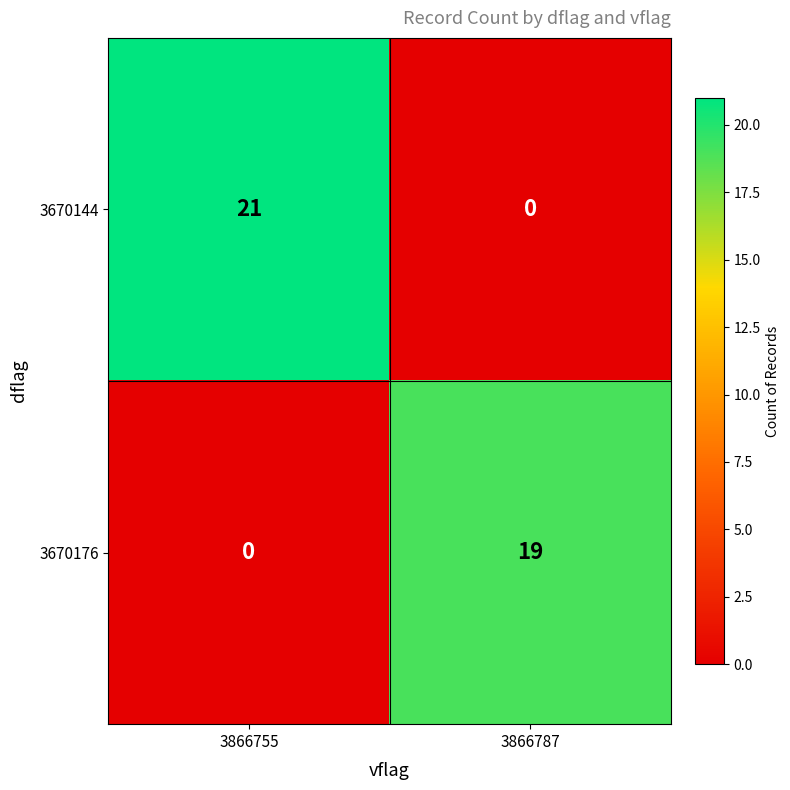

True or false: 3670144 has a value of 11 at 3866787.

False